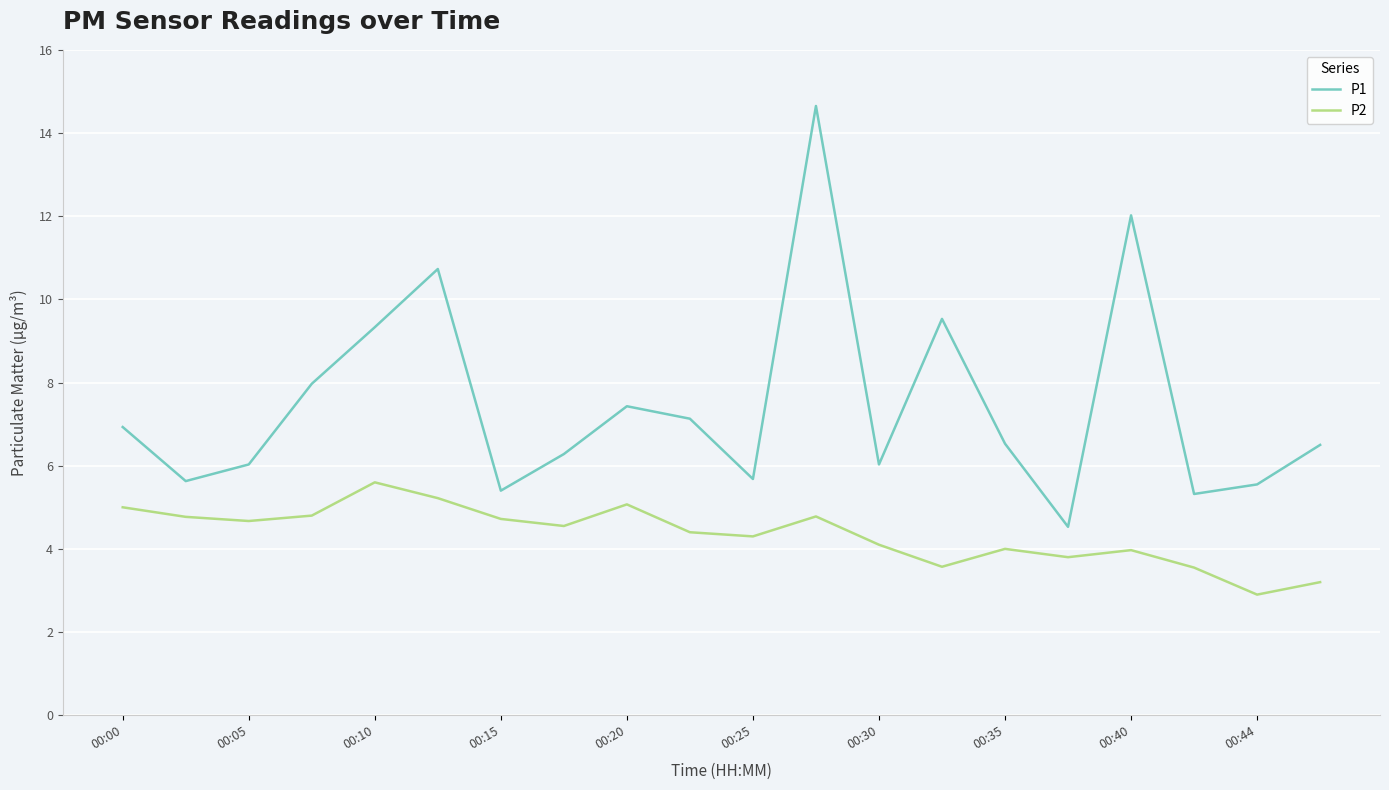

Does the chart display data point markers on the line(s)?

No